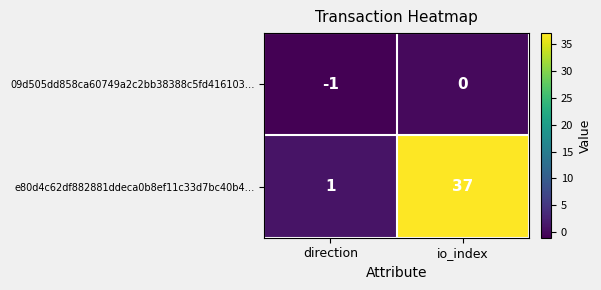

What is the maximum value shown in the chart?

37